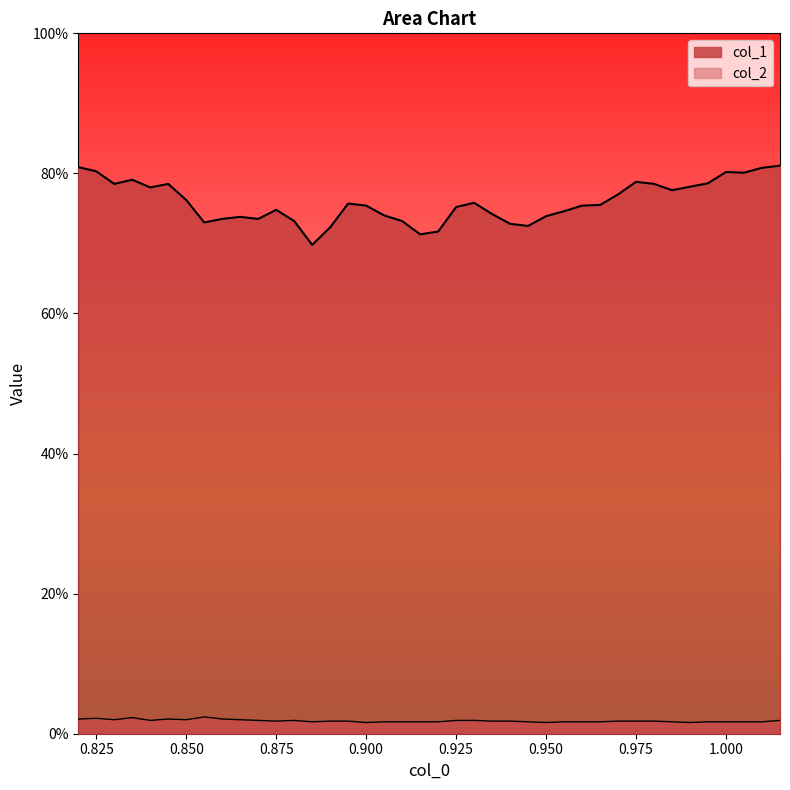

What are all the series names shown in the legend?

col_1, col_2